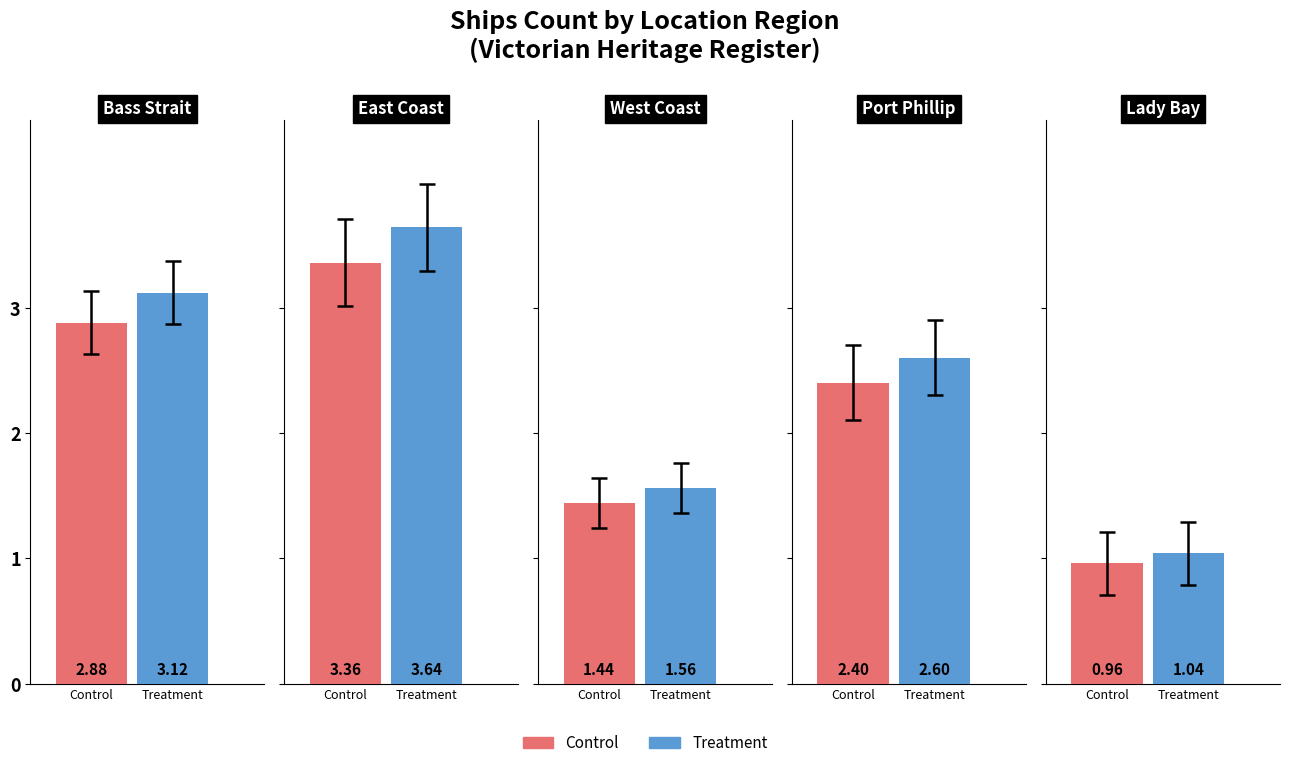

List the labels in order of value, smallest first.

Lady Bay, West Coast, Port Phillip, Bass Strait, East Coast